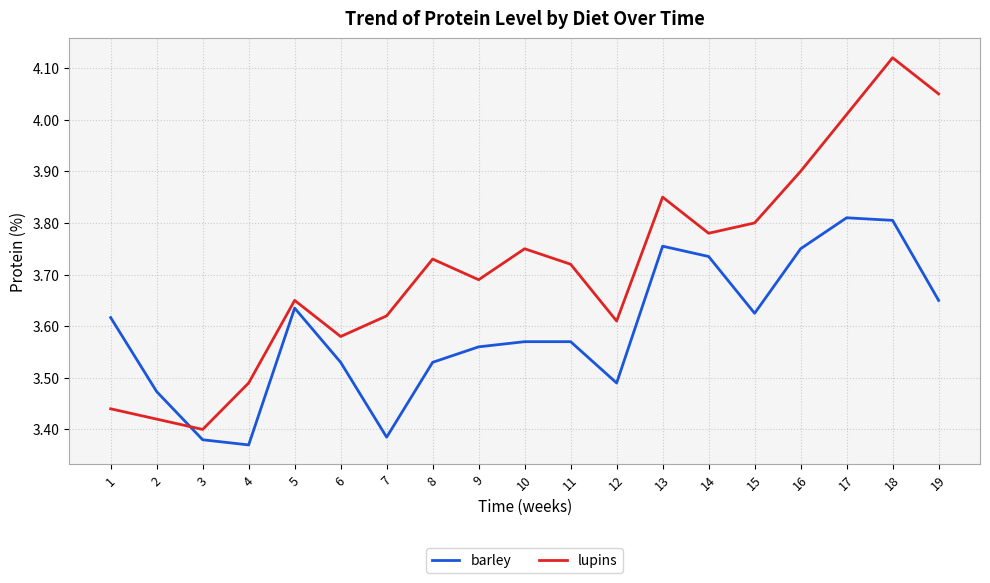

Does the chart have visible grid lines?

Yes